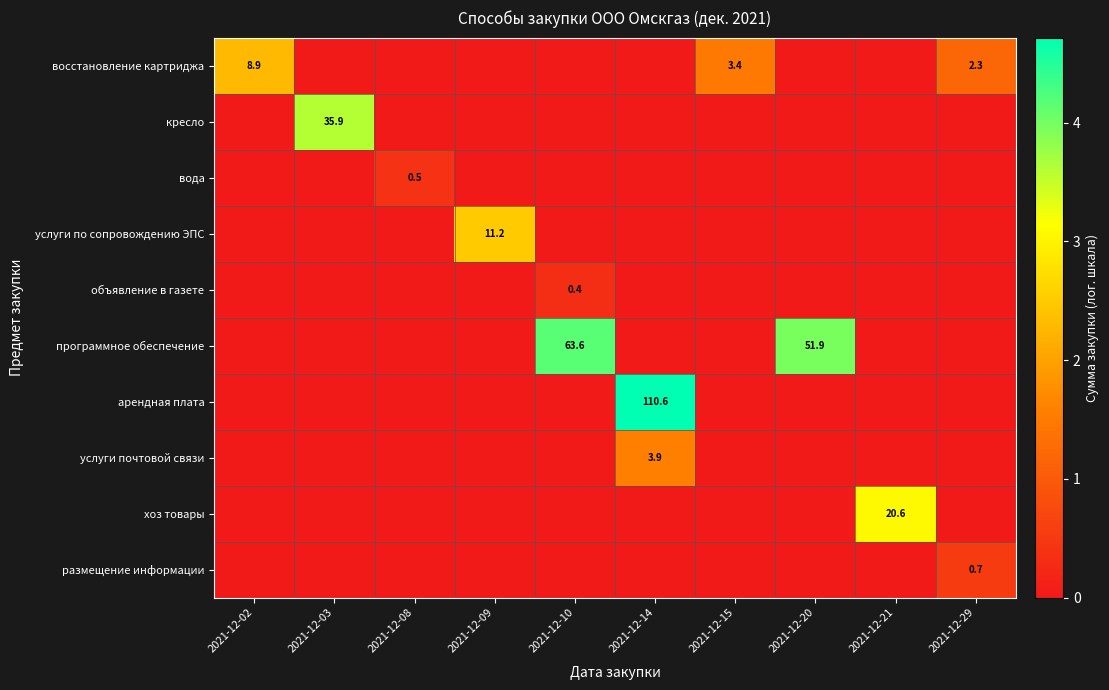

Count the number of data series in this chart.

10